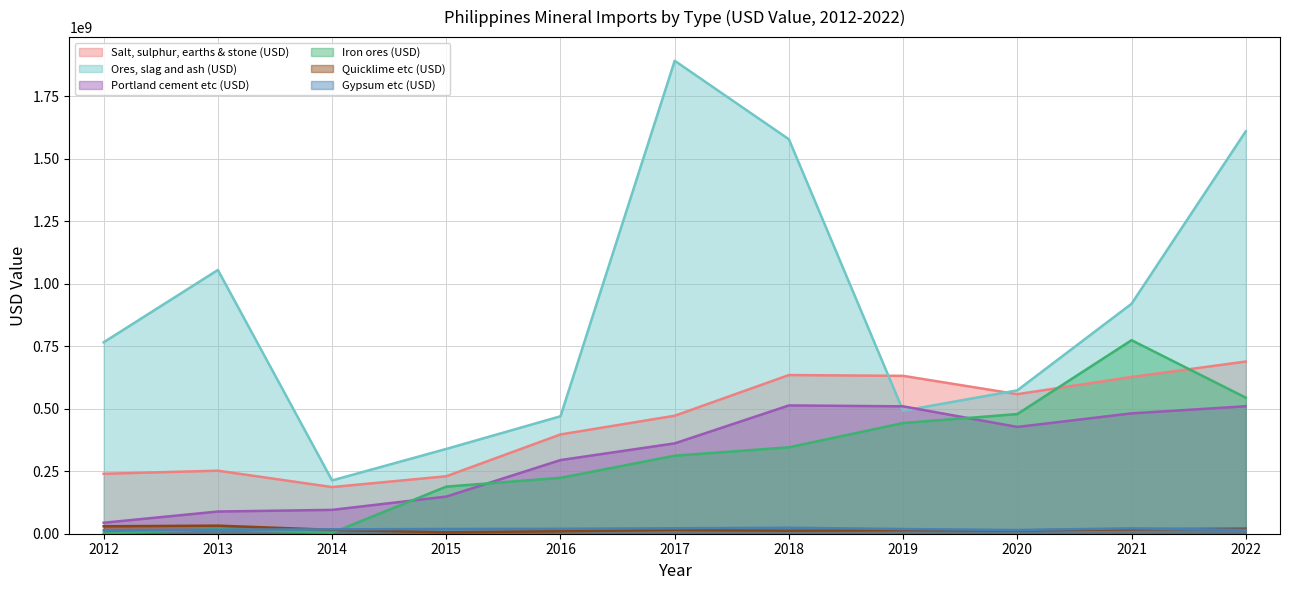

Which series has the widest spread of values?

Ores, slag and ash (USD)